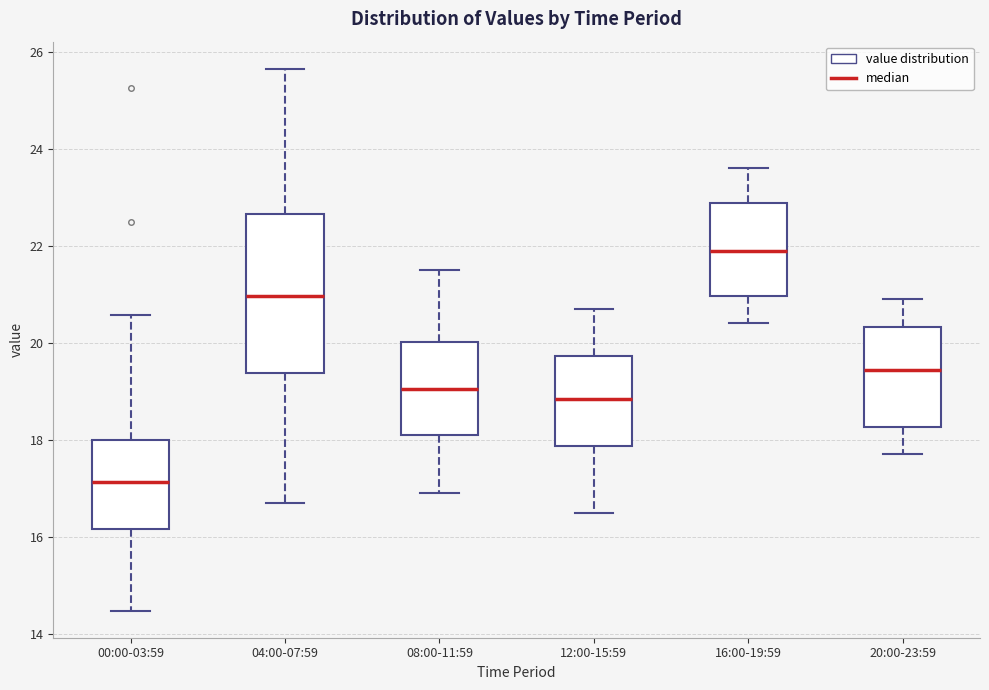

Reading left to right, read every box against the y-axis: the position of its median line, the range the box covers, and the ends of its whiskers. The values are not printed on the chart, so give them approximately, as read against the axis.

00:00-03:59: median 17.2, box 16.2 to 18.0, whiskers 14.4 to 20.6
04:00-07:59: median 21.0, box 19.4 to 22.6, whiskers 16.8 to 25.6
08:00-11:59: median 19.0, box 18.2 to 20.0, whiskers 17.0 to 21.6
12:00-15:59: median 18.8, box 17.8 to 19.8, whiskers 16.6 to 20.8
16:00-19:59: median 22.0, box 21.0 to 22.8, whiskers 20.4 to 23.6
20:00-23:59: median 19.4, box 18.2 to 20.4, whiskers 17.8 to 21.0